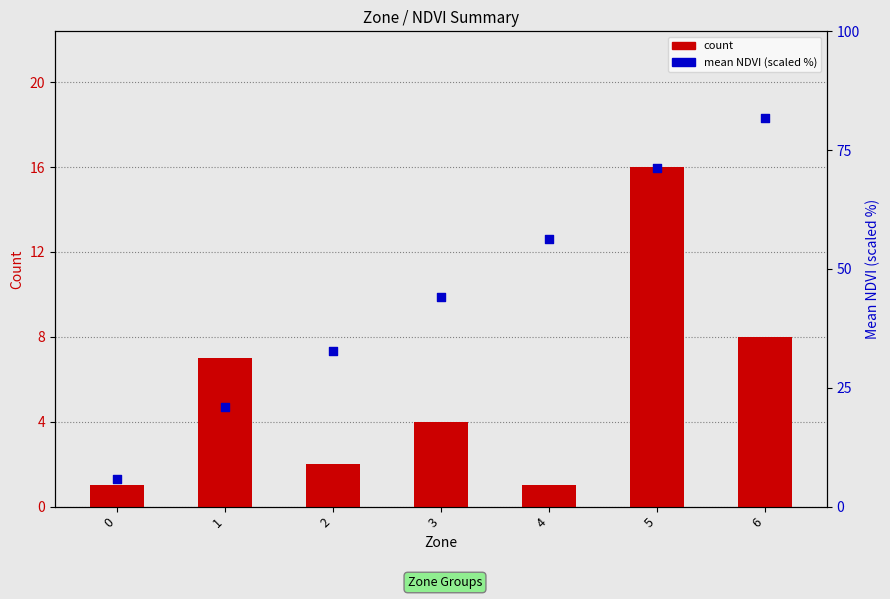

What is the total value across all series at 4?

57.3